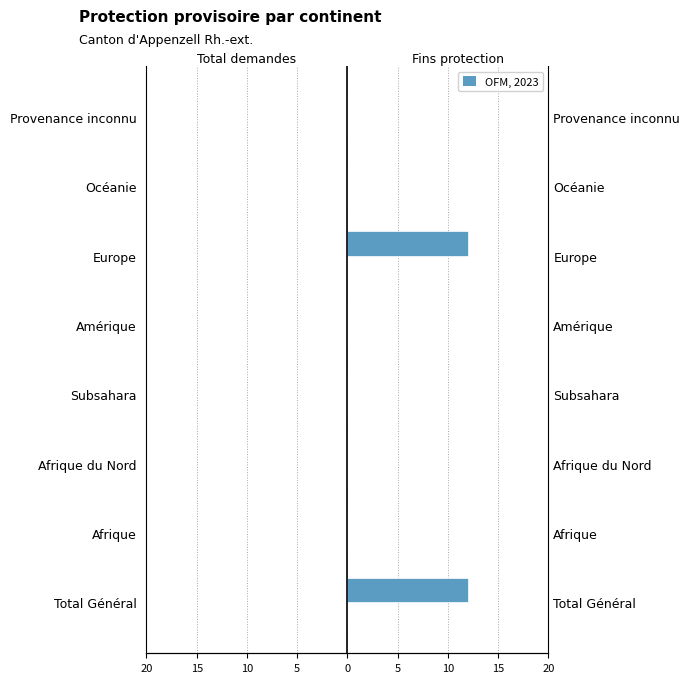

Between 10 and 5, which series saw the biggest shift?

Total demandes